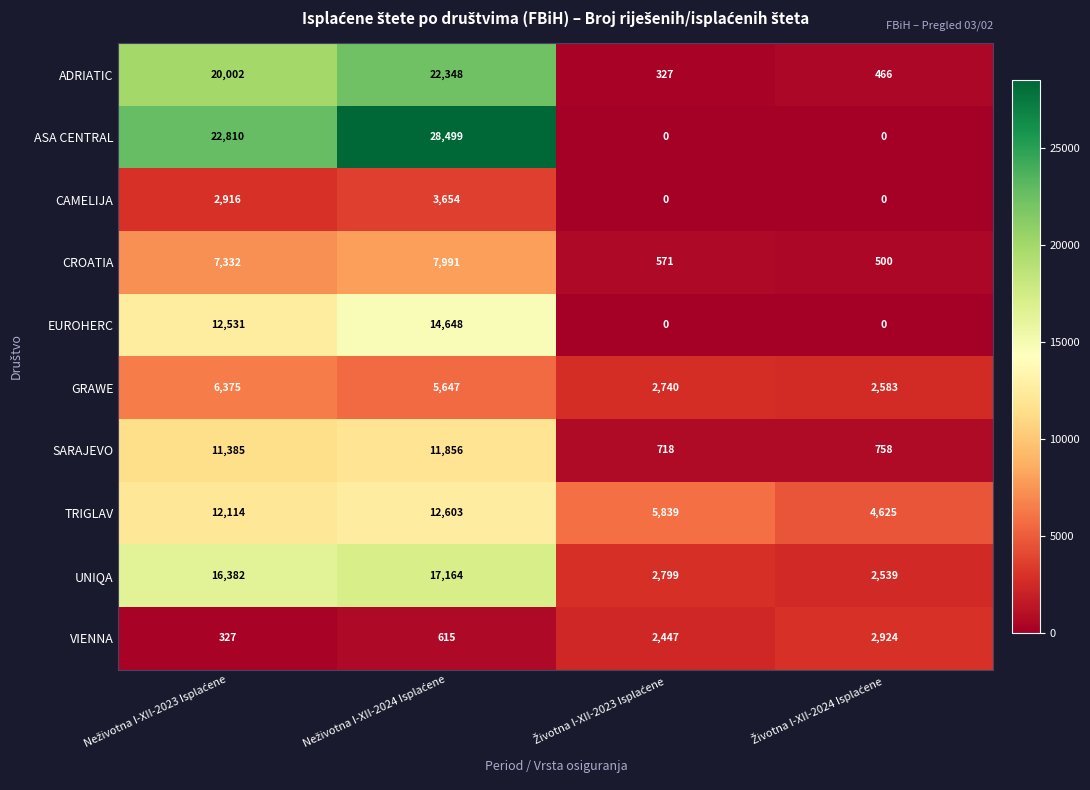

What is the lowest value of the SARAJEVO series?

718